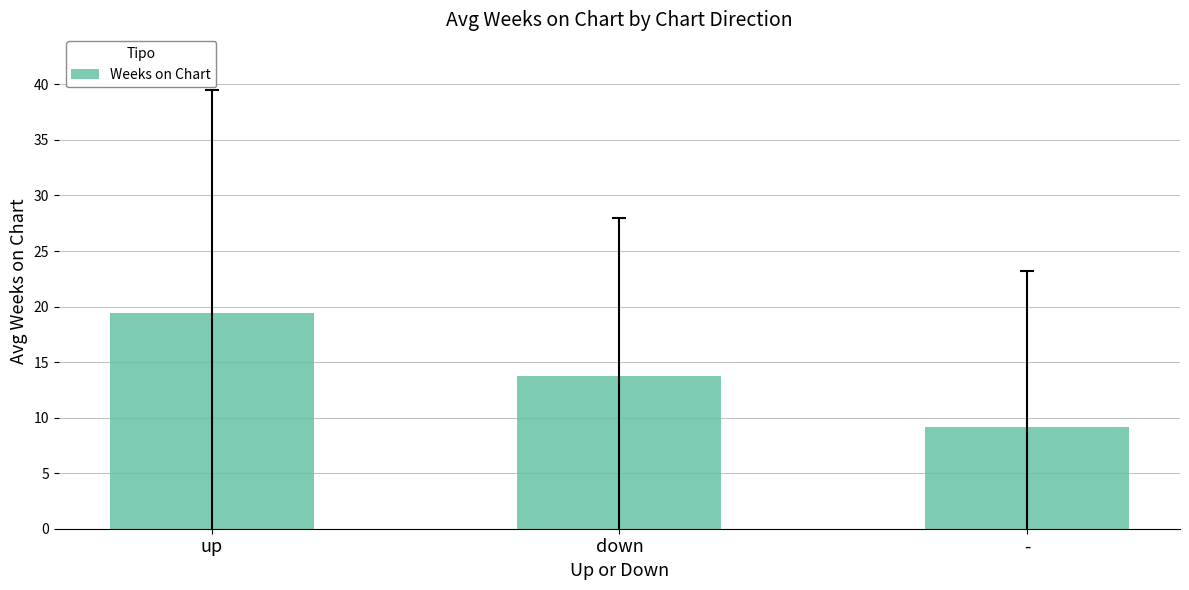

Between down and -, which is larger?

down